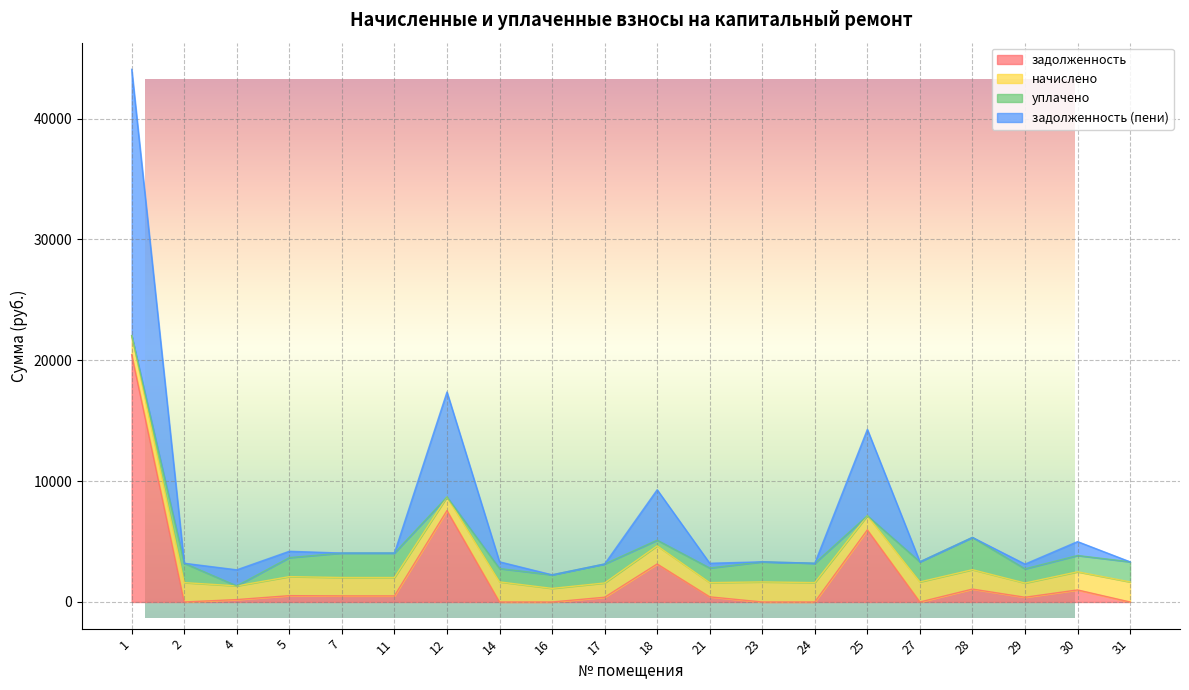

True or false: задолженность and задолженность (пени) intersect in this chart.

False